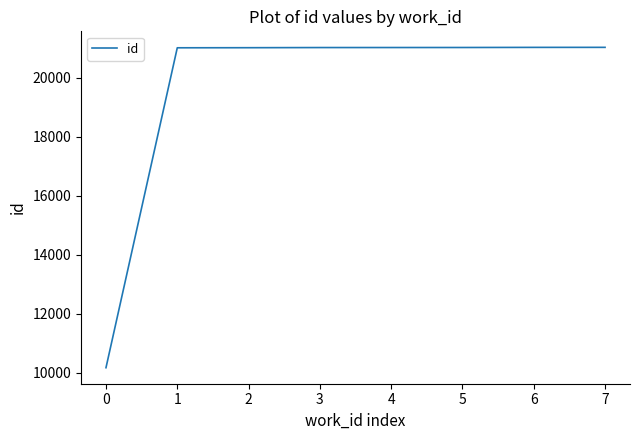

What is the maximum value shown in the chart?

21024